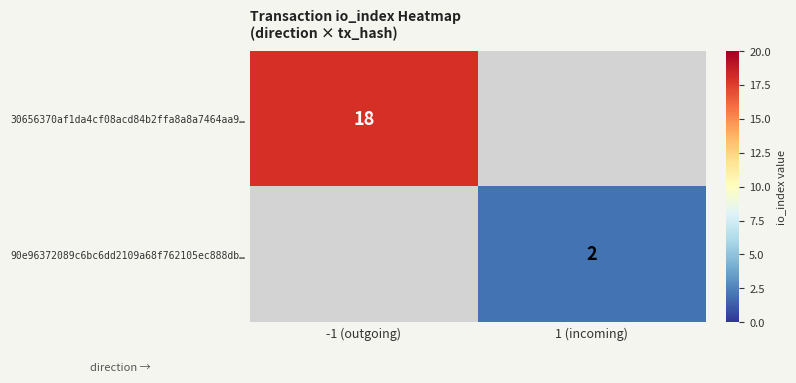

True or false: 30656370af1da4cf08acd84b2ffa8a8a7464aa9… has a value of 4.6 at -1 (outgoing).

False